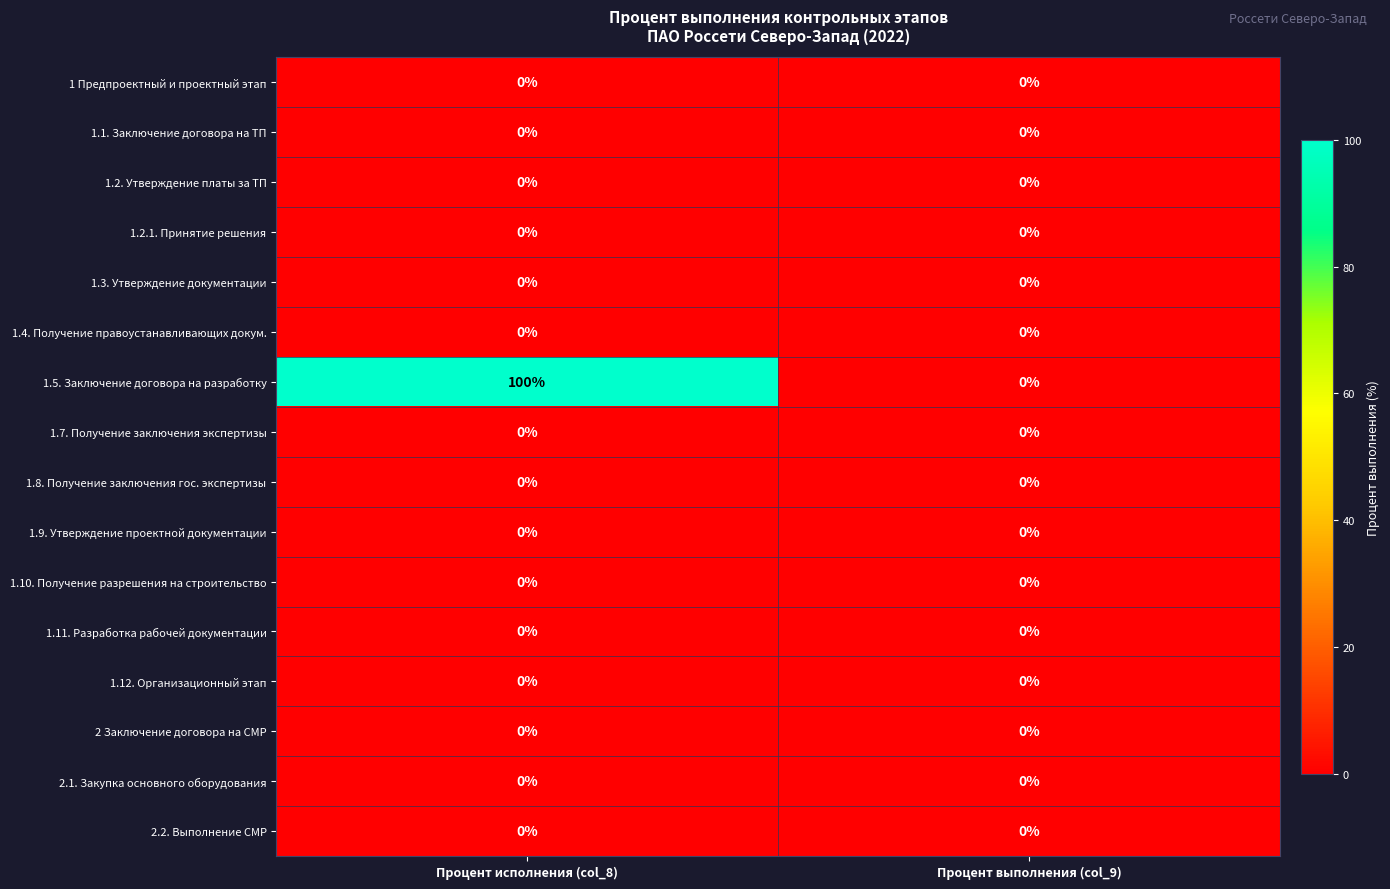

At which category is the sum across all series the highest?

Процент исполнения (col_8)